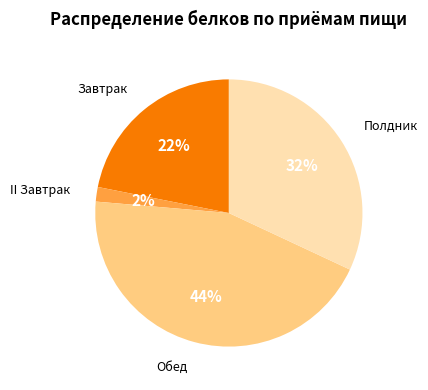

Does any single category account for the majority?

No